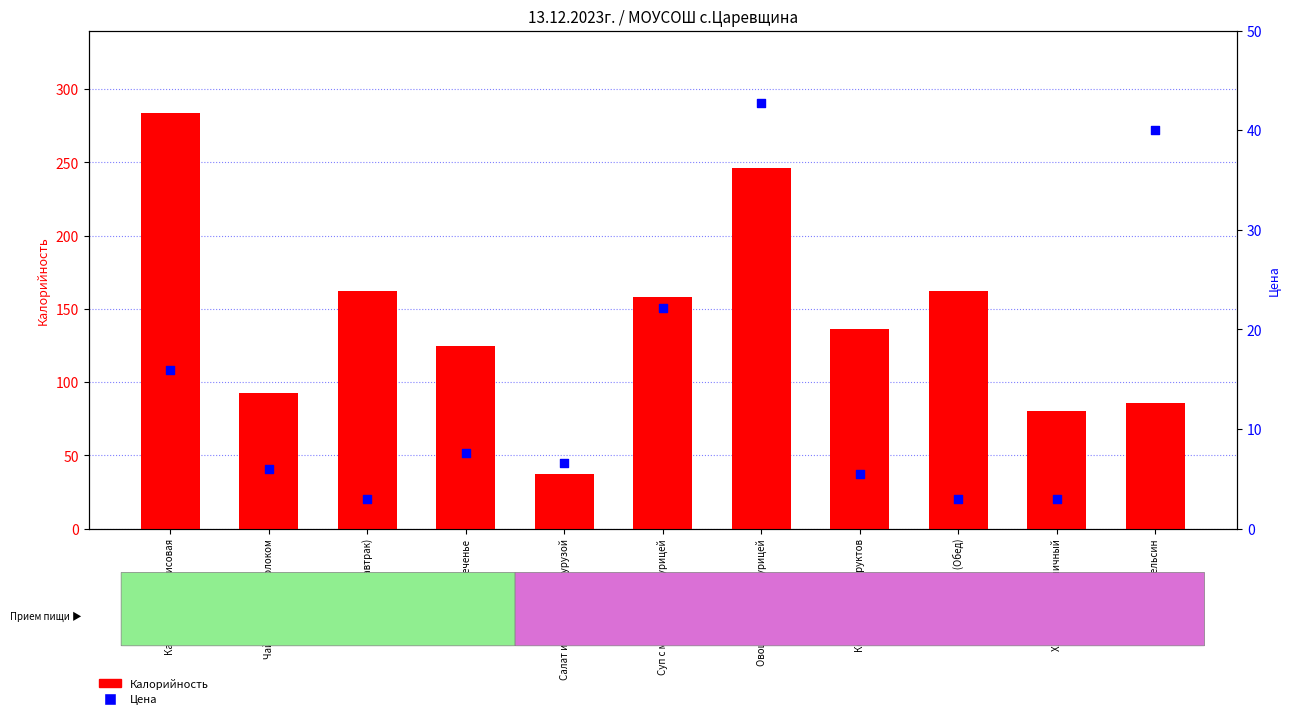

At which category is the sum across all series the highest?

Каша молочная рисовая